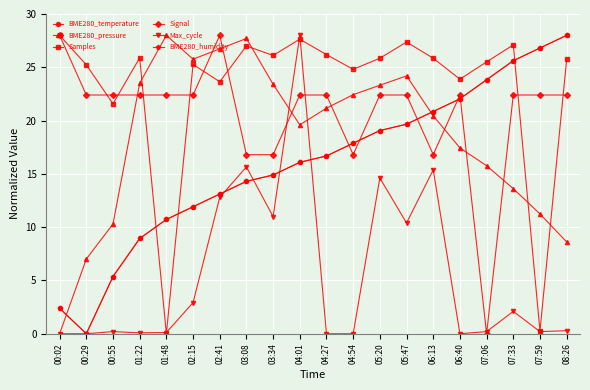

Is this an area chart (filled region under the line)?

No